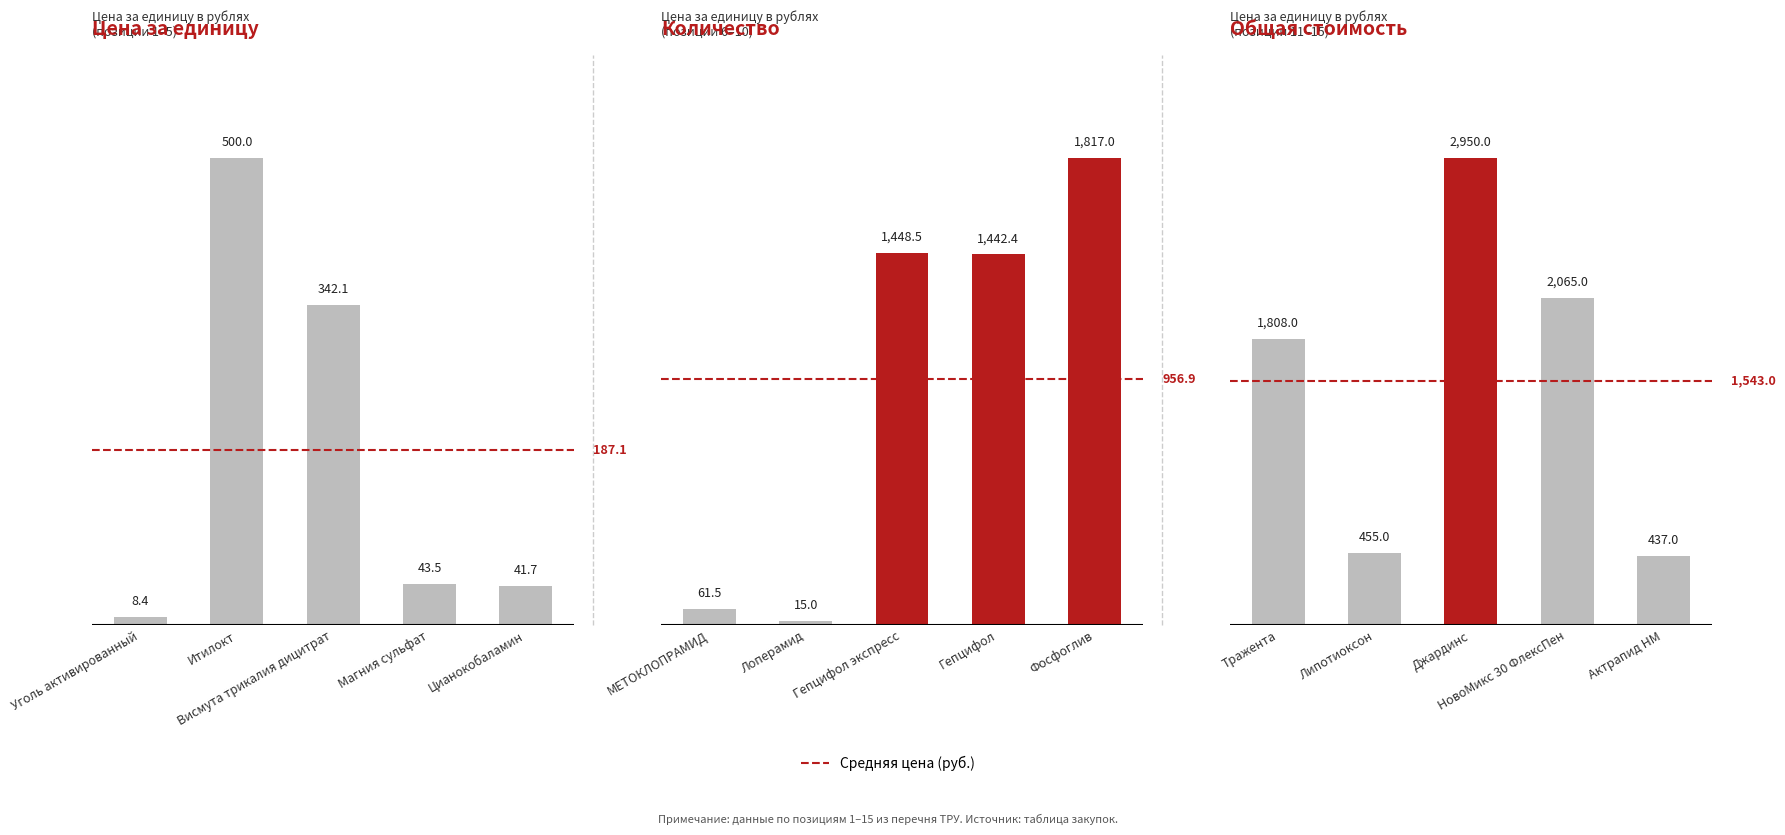

What is the maximum value shown in the chart?

2950